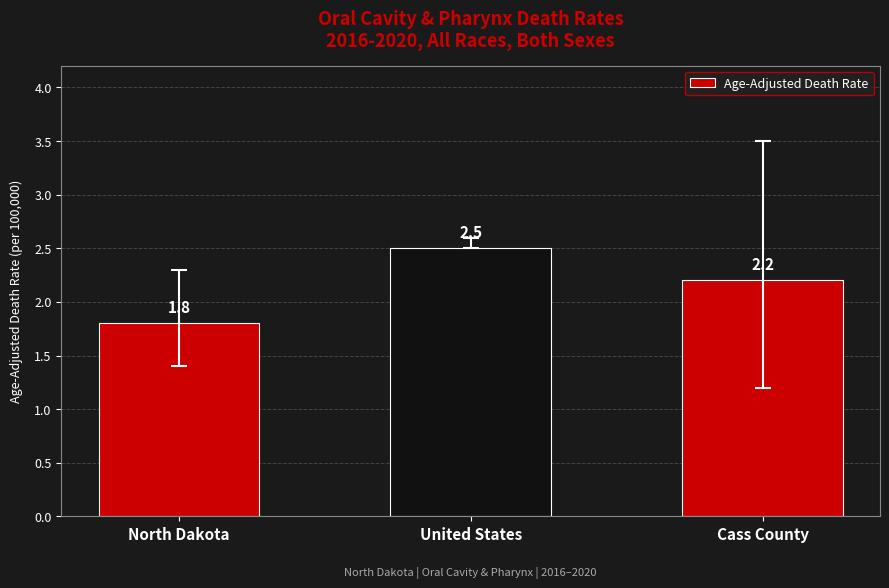

How many categories are shown in the chart?

3